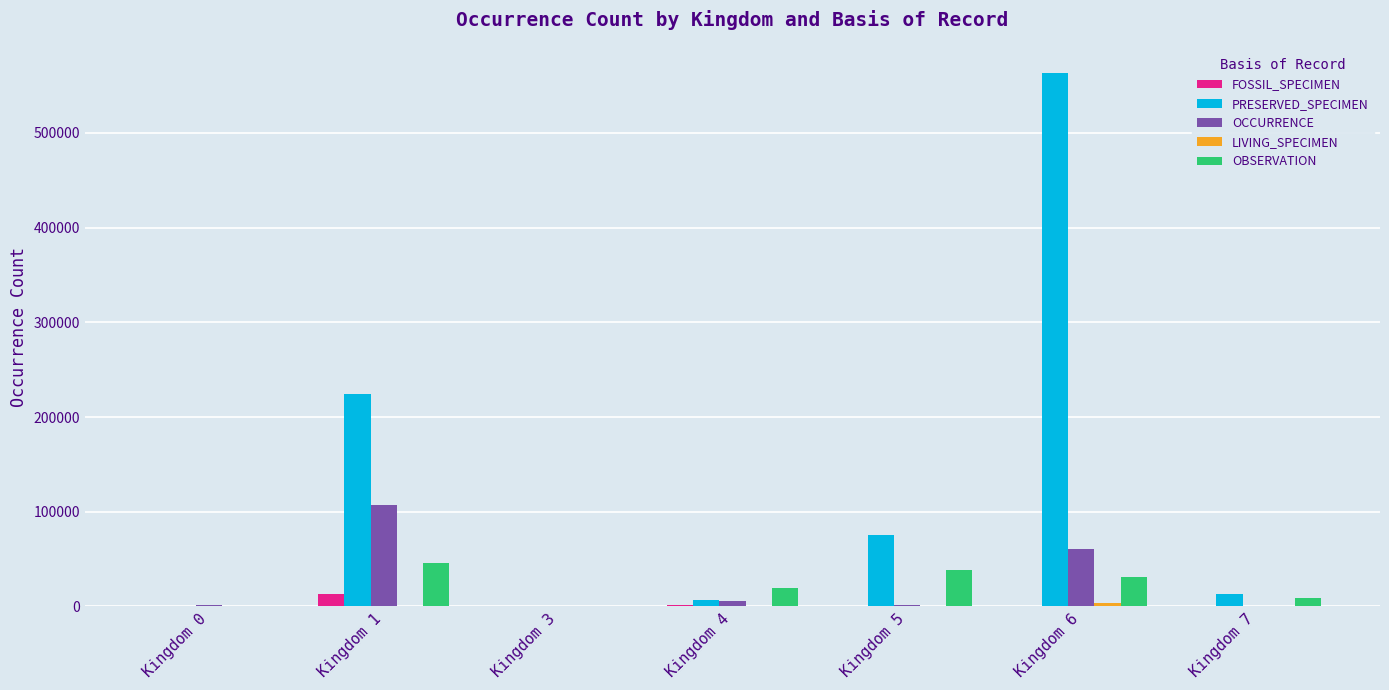

How many data points does each series have?

7